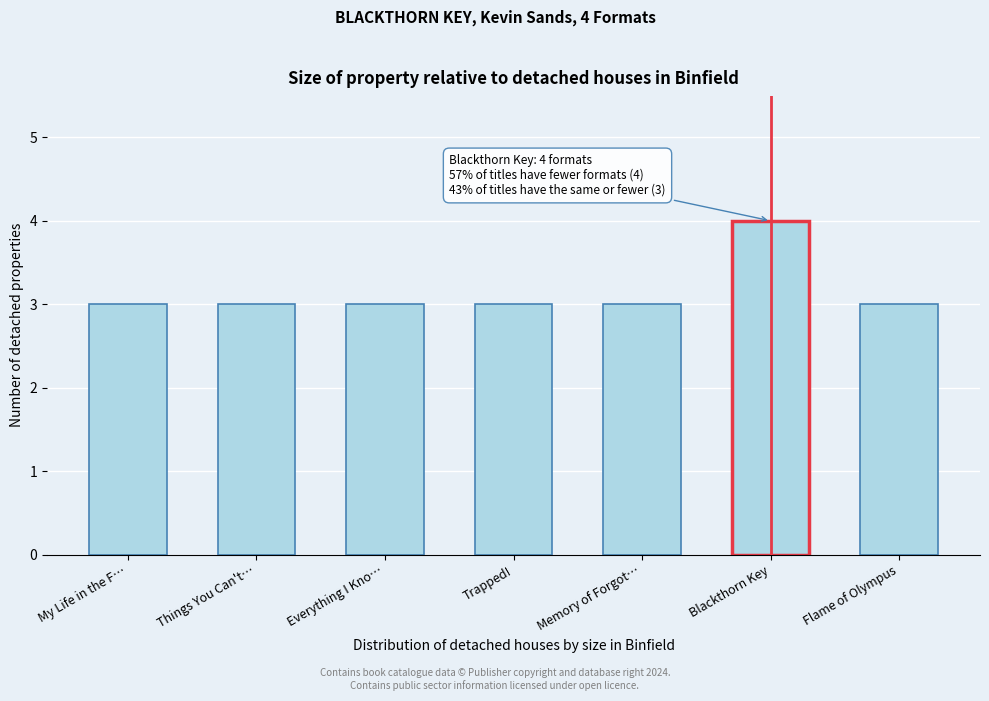

Reading right to left, what are all the values shown in this chart?

Flame of Olympus=3	Blackthorn Key=4	Memory of Forgot…=3	Trapped!=3	Everything I Kno…=3	Things You Can't…=3	My Life in the F…=3